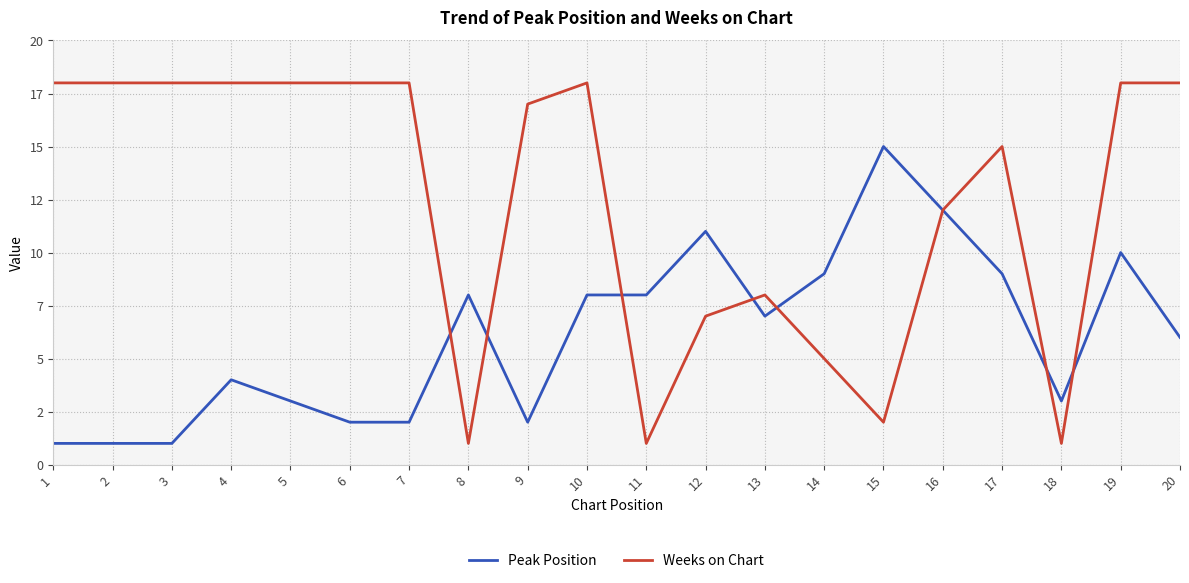

Does the chart have visible grid lines?

Yes